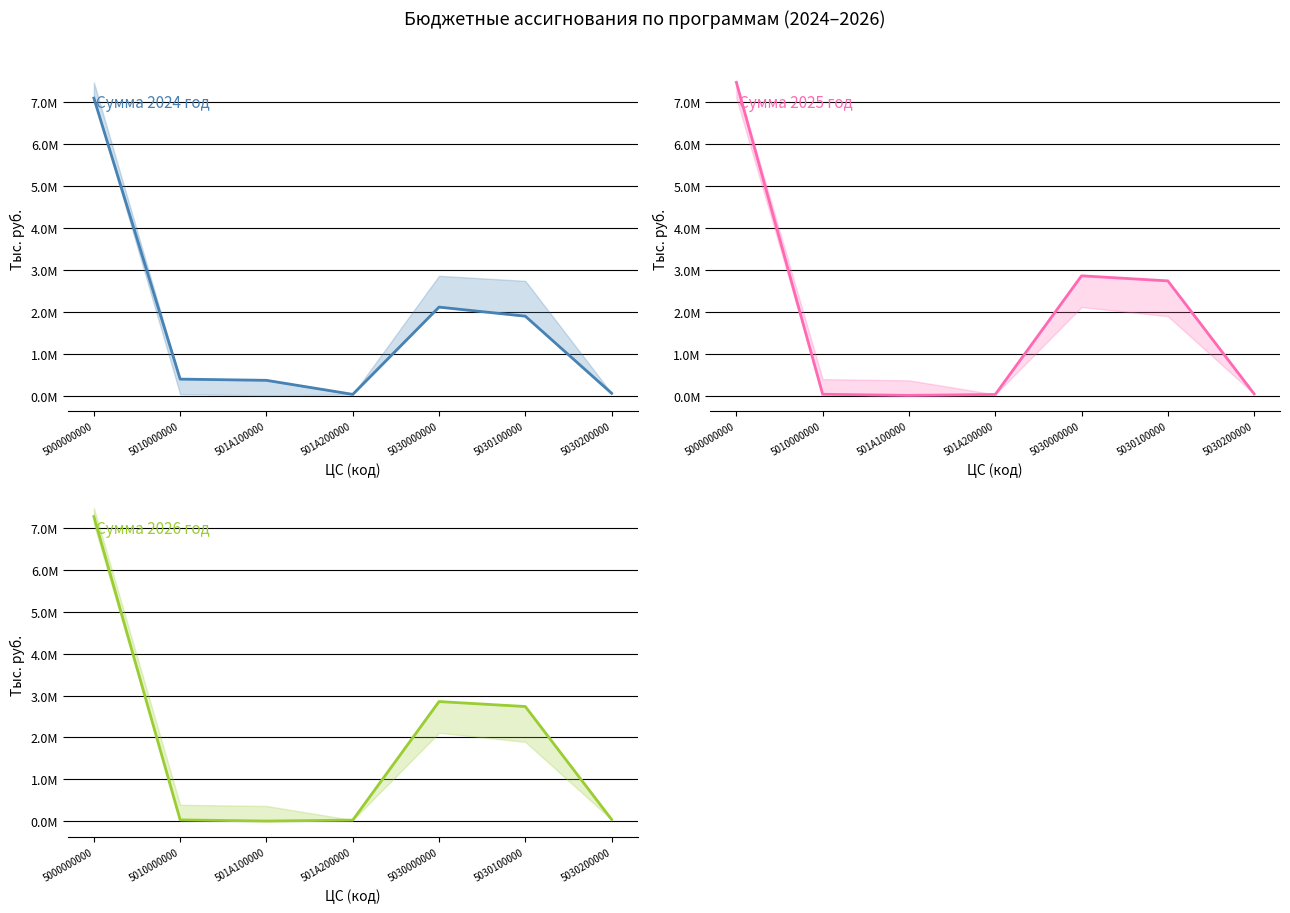

What is the difference between the maximum and second lowest values in the Сумма 2024 год series?

7043963.3